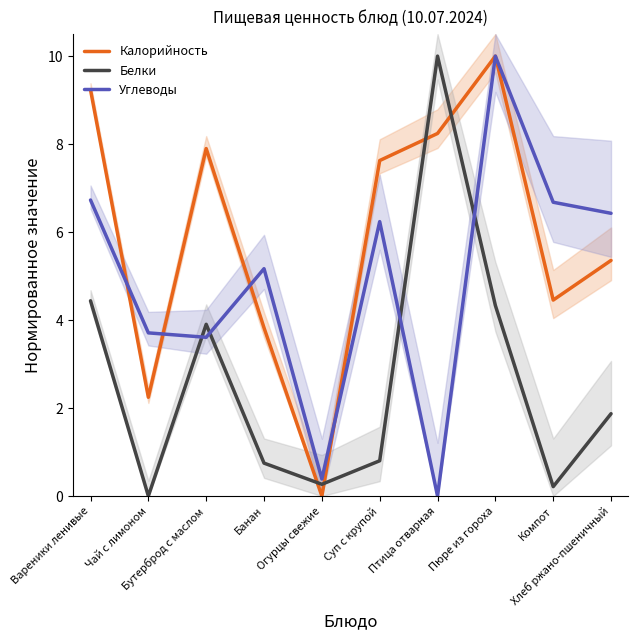

Where do Углеводы and Калорийность first cross each other?

Вареники ленивые and Чай с лимоном